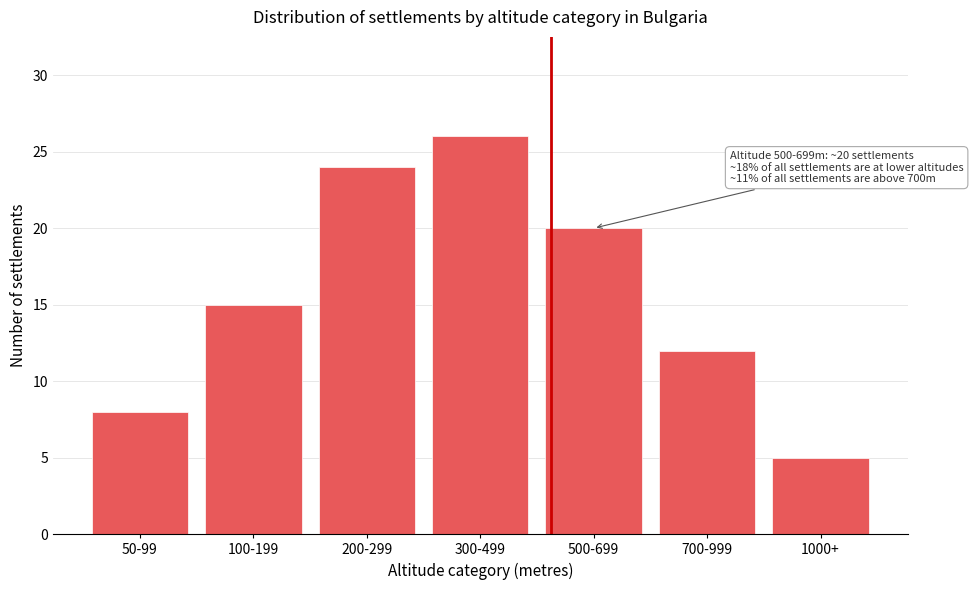

Reading right to left, transcribe all the data shown in this chart.

5	12	20	26	24	15	8